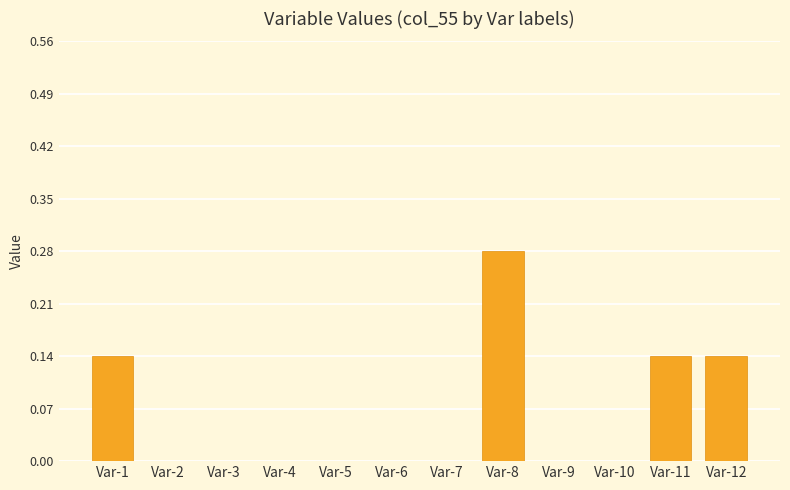

Which has a higher value, Var-1 or Var-4?

Var-1